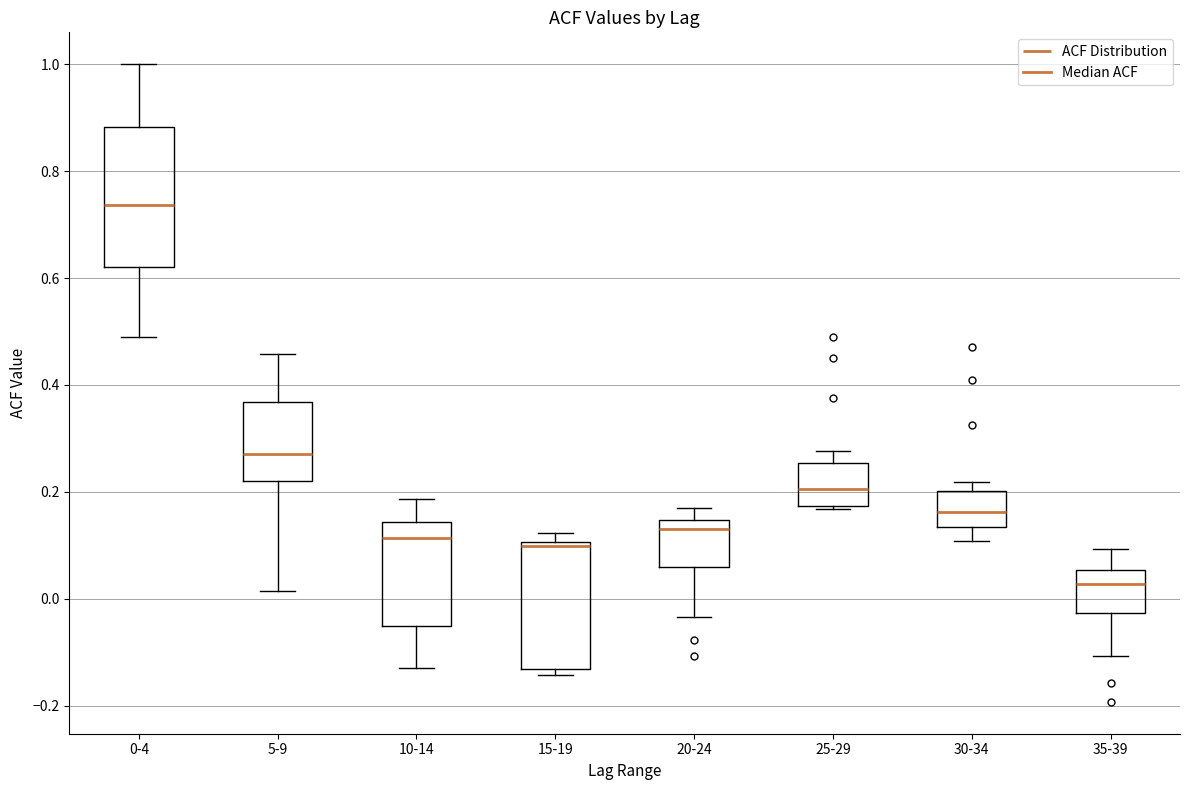

Reading left to right, transcribe this box plot: for each box, give where its median line is, the range the box spans, and where its two whiskers end, as read against the y-axis. The values are not printed on the chart, so give them approximately, as read against the axis.

0-4: median 0.74, box 0.62 to 0.88, whiskers 0.50 to 1.00
5-9: median 0.28, box 0.22 to 0.36, whiskers 0.02 to 0.46
10-14: median 0.12, box -0.06 to 0.14, whiskers -0.12 to 0.18
15-19: median 0.10 (just below the box's upper edge), box -0.14 to 0.10, whiskers -0.14 (just below the box's lower edge) to 0.12
20-24: median 0.14 (just below the box's upper edge), box 0.06 to 0.14, whiskers -0.04 to 0.18
25-29: median 0.20, box 0.18 to 0.26, whiskers 0.16 to 0.28
30-34: median 0.16, box 0.14 to 0.20, whiskers 0.10 to 0.22
35-39: median 0.02, box -0.02 to 0.06, whiskers -0.10 to 0.10